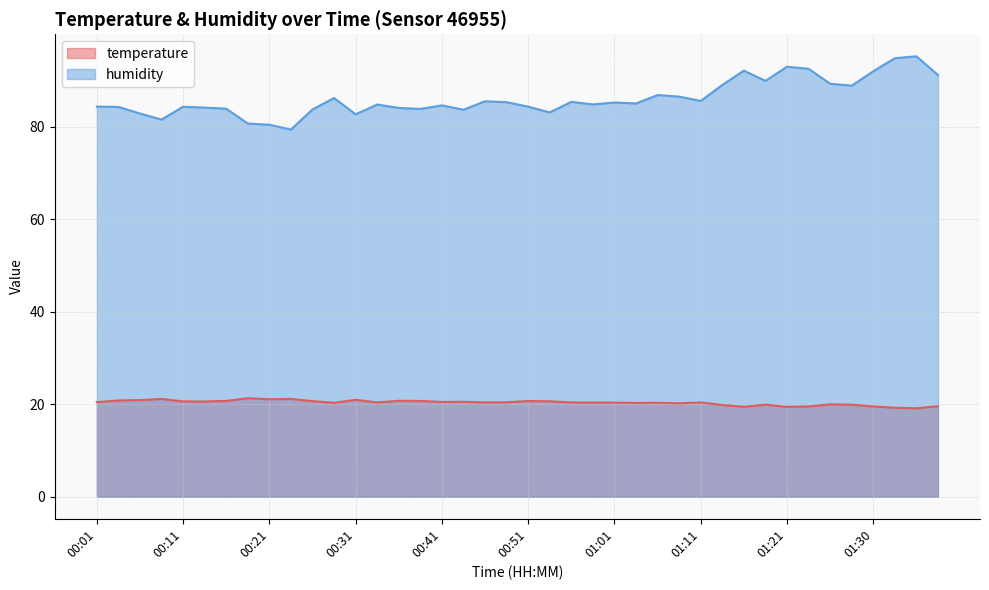

Reading left to right, transcribe all the data shown in this chart.

temperature: 00:01=20.5	00:04=20.8	00:06=20.9	00:09=21.1	00:11=20.6	00:14=20.6	00:16=20.7	00:18=21.3	00:21=21.1	00:23=21.2	00:26=20.7	00:28=20.3	00:31=21.0	00:33=20.4	00:36=20.7	00:38=20.7	00:41=20.5	00:43=20.5	00:46=20.4	00:48=20.4	00:51=20.7	00:53=20.6	00:56=20.4	00:58=20.4	01:01=20.4	01:03=20.3	01:06=20.3	01:08=20.2	01:11=20.4	01:13=19.8	01:16=19.4	01:18=19.9	01:21=19.4	01:23=19.5	01:25=20.0	01:28=19.9	01:30=19.5	01:33=19.2	01:36=19.1	01:39=19.6
humidity: 00:01=84.3	00:04=84.2	00:06=82.8	00:09=81.5	00:11=84.3	00:14=84.1	00:16=83.9	00:18=80.7	00:21=80.4	00:23=79.4	00:26=83.7	00:28=86.2	00:31=82.7	00:33=84.8	00:36=84.0	00:38=83.8	00:41=84.6	00:43=83.7	00:46=85.5	00:48=85.3	00:51=84.3	00:53=83.1	00:56=85.4	00:58=84.8	01:01=85.2	01:03=85.0	01:06=86.8	01:08=86.5	01:11=85.5	01:13=89.0	01:16=92.1	01:18=89.9	01:21=92.9	01:23=92.5	01:25=89.3	01:28=88.8	01:30=92.0	01:33=94.8	01:36=95.2	01:39=91.2